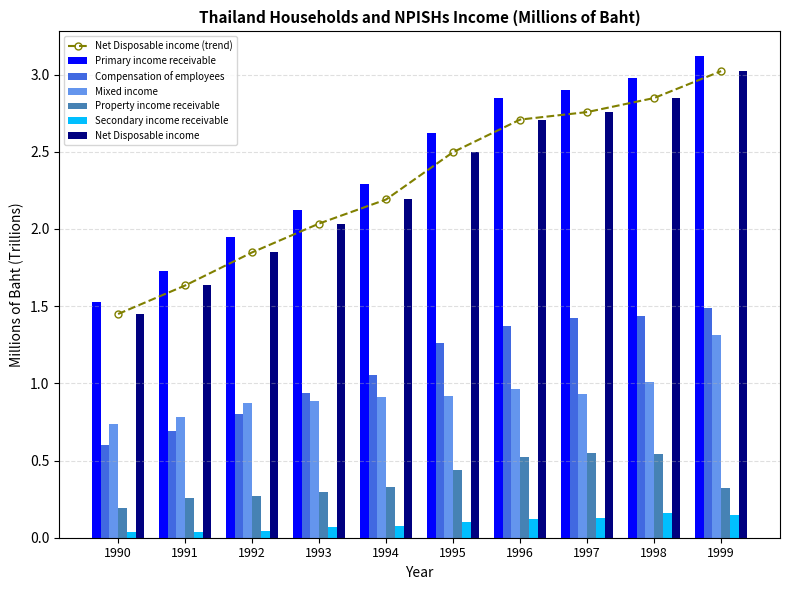

Rank the categories by Secondary income receivable value from highest to lowest.

1998, 1999, 1997, 1996, 1995, 1994, 1993, 1992, 1991, 1990